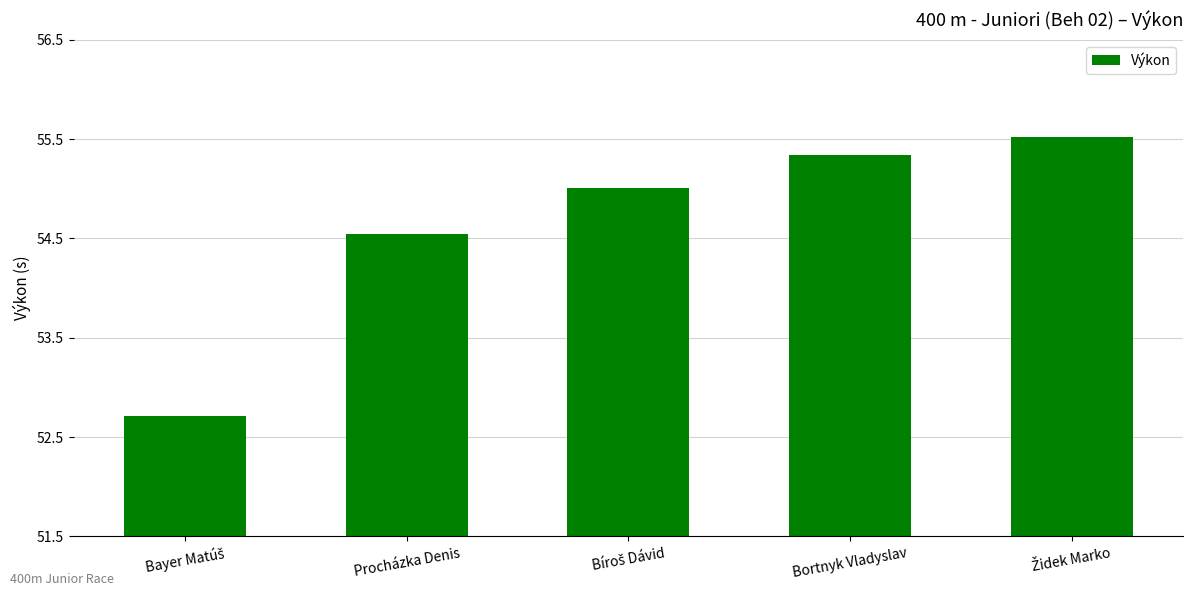

What is the maximum value shown in the chart?

55.5